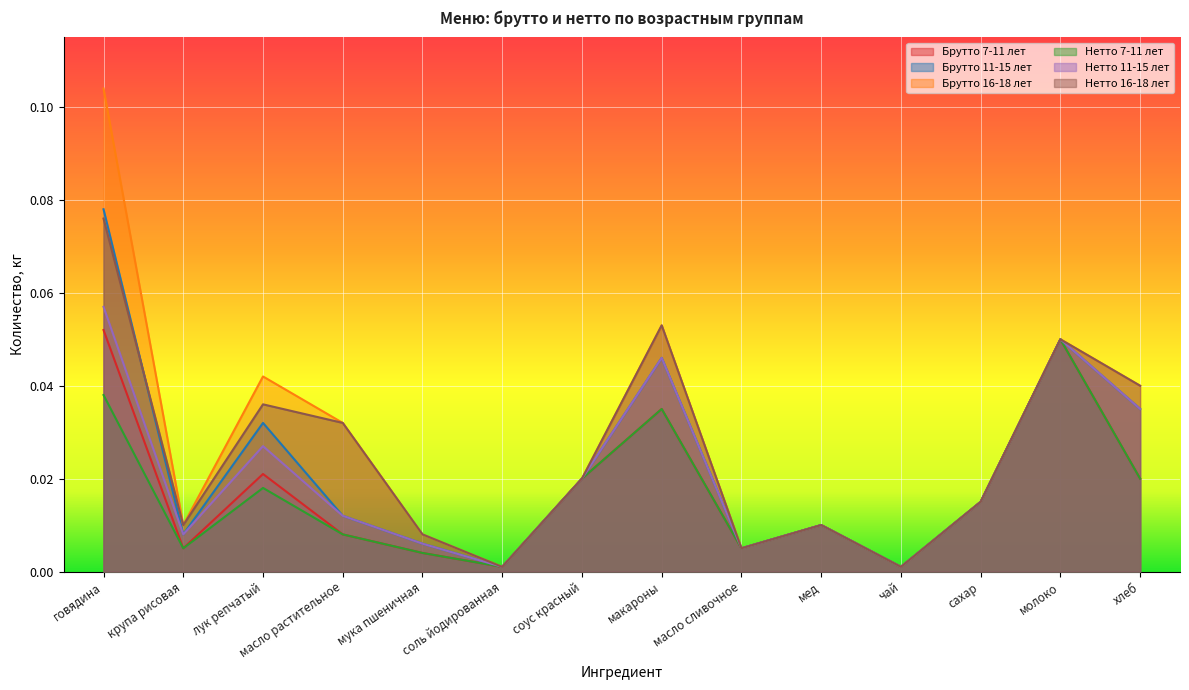

At which category is the sum across all series the highest?

говядина